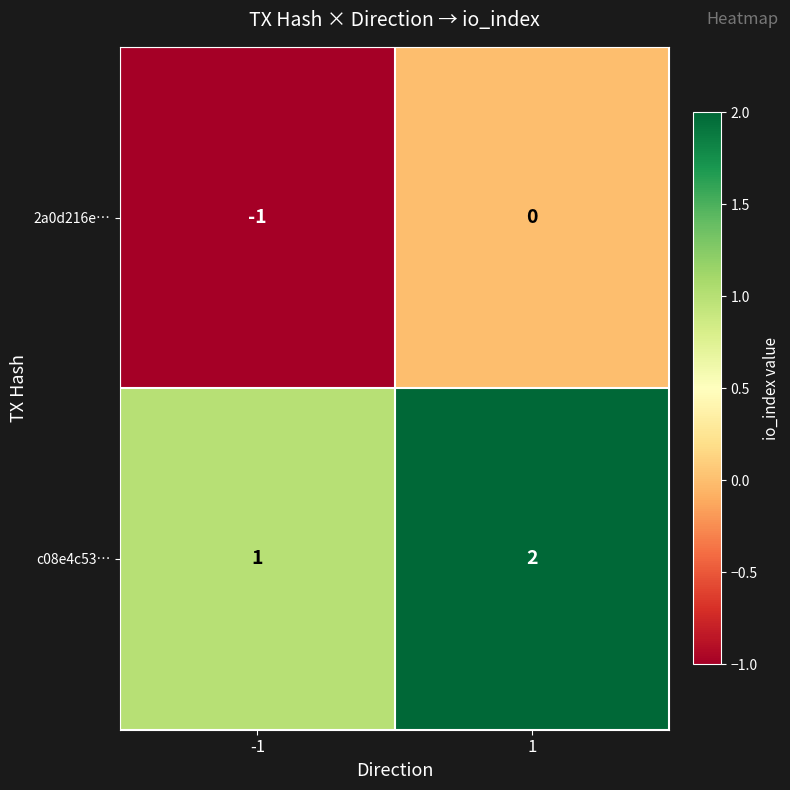

Is it true that 2a0d216e… equals 0 at -1?

False